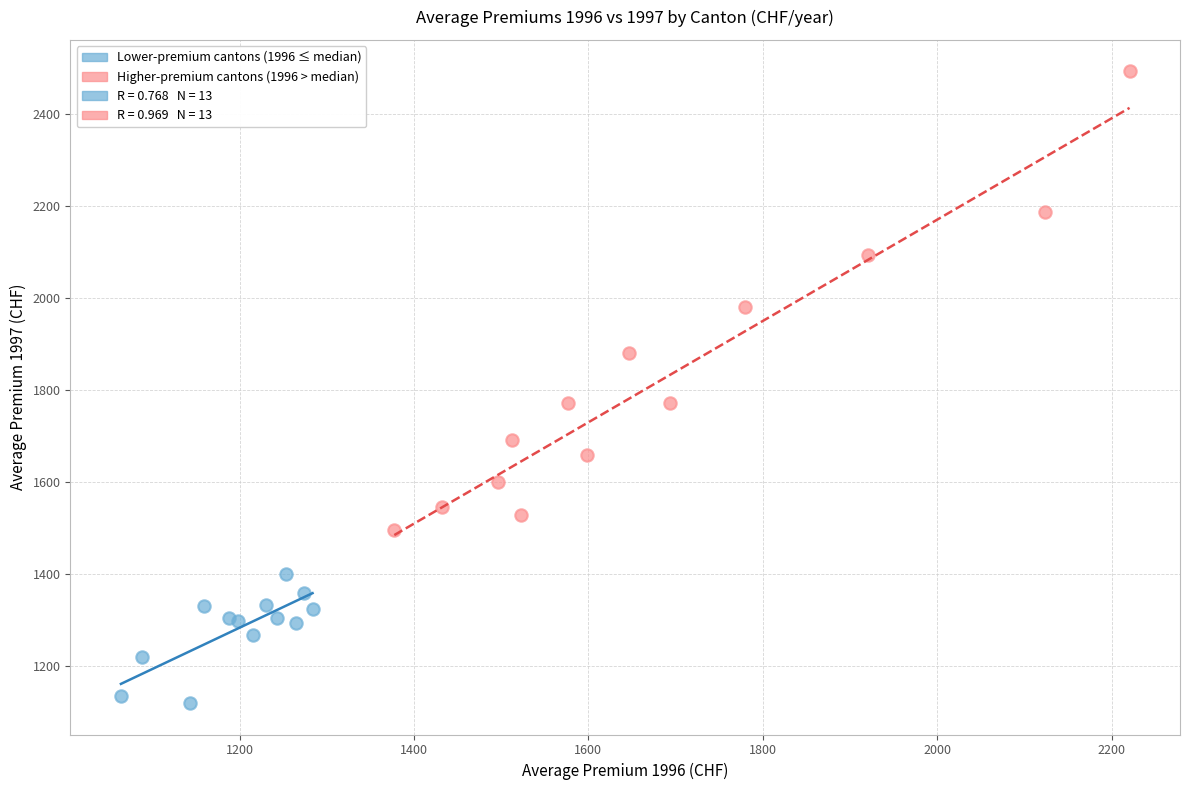

Which series reaches the minimum Y coordinate?

Lower-premium cantons (1996 ≤ median)